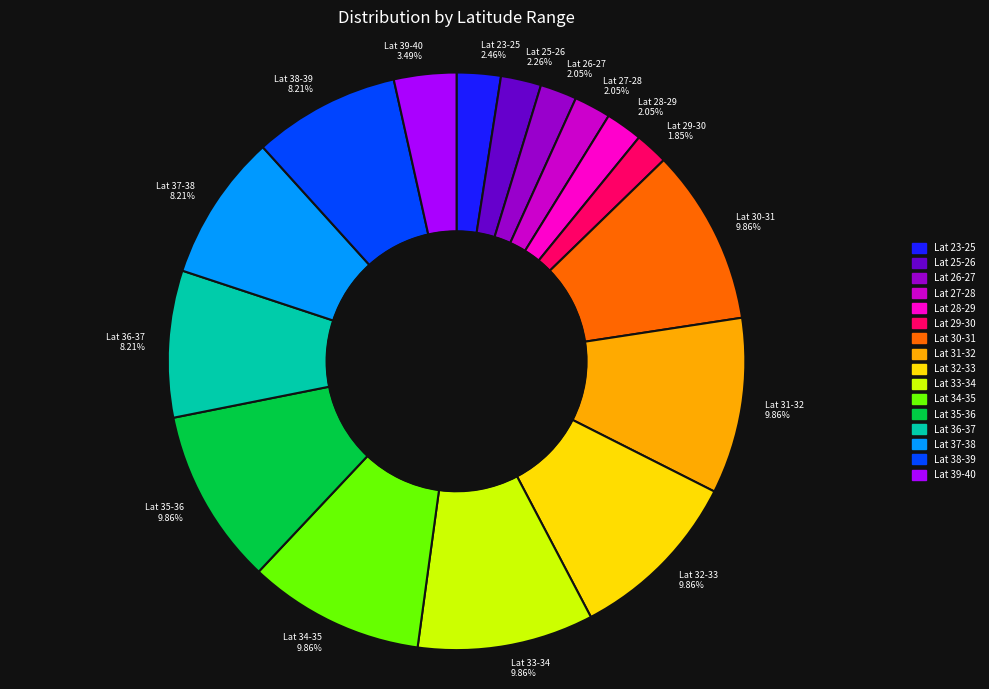

Is there a majority slice in this chart?

No